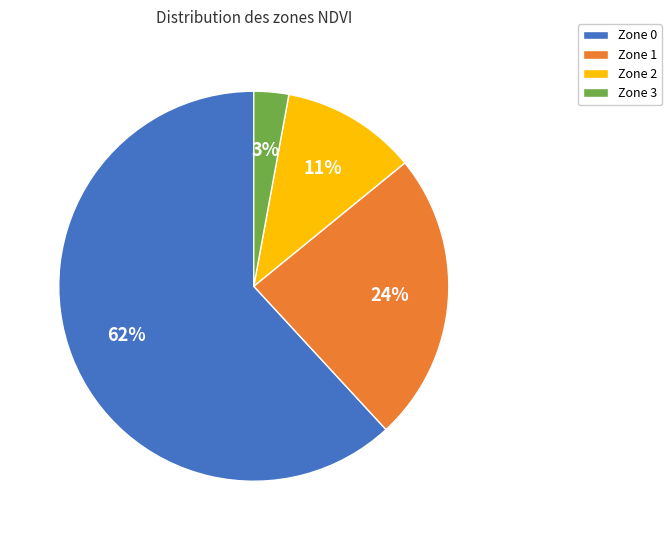

The Zone 2 slice represents 11% of the pie. True or false?

True